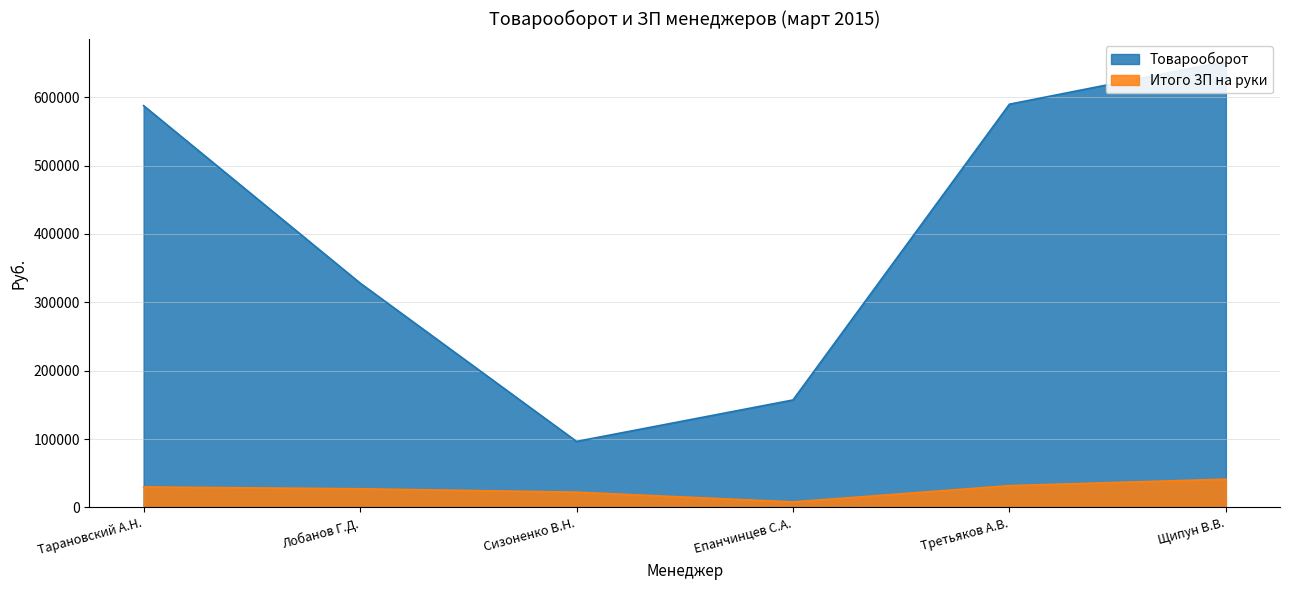

What is the minimum value for Итого ЗП на руки?

8115.3